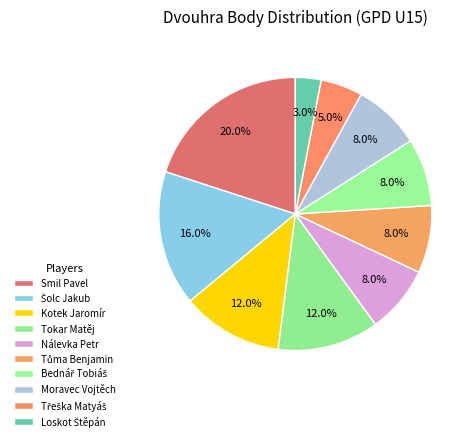

How many slices are in this pie chart?

10